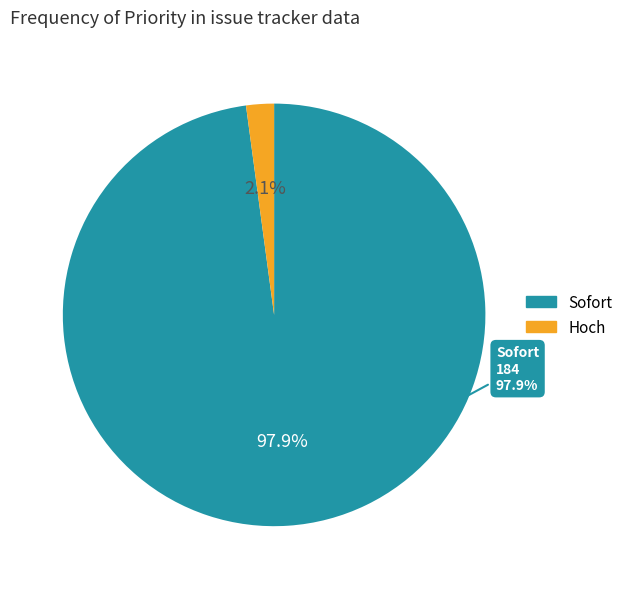

To the nearest percent, what portion does Sofort represent?

98%